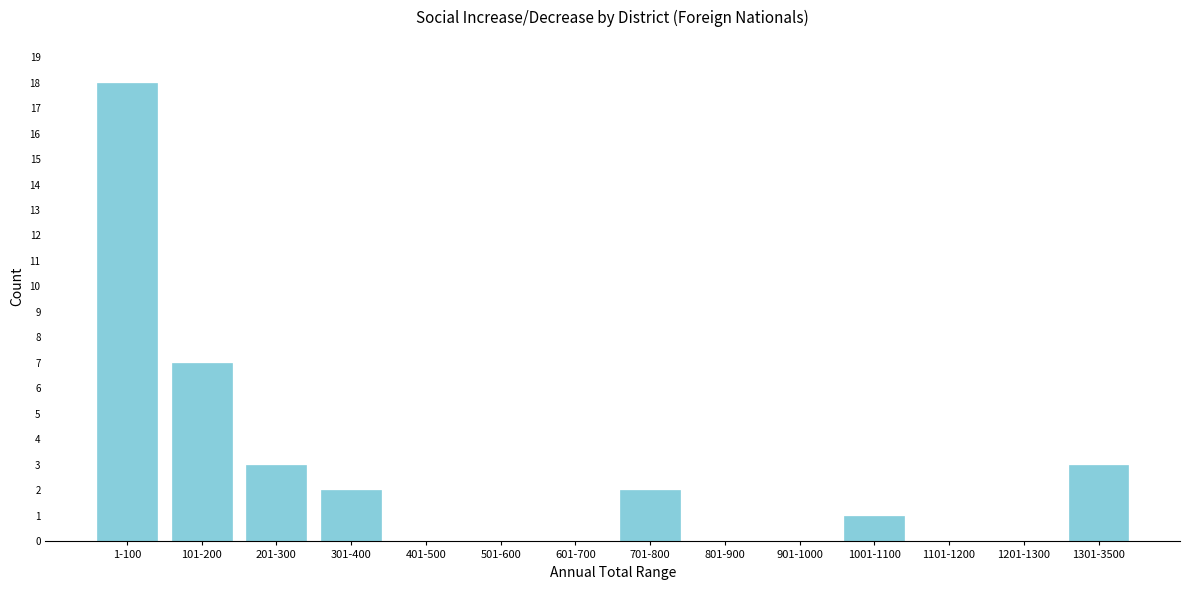

Reading right to left, list all the values displayed in this chart.

1301-3500=3	1201-1300=0	1101-1200=0	1001-1100=1	901-1000=0	801-900=0	701-800=2	601-700=0	501-600=0	401-500=0	301-400=2	201-300=3	101-200=7	1-100=18